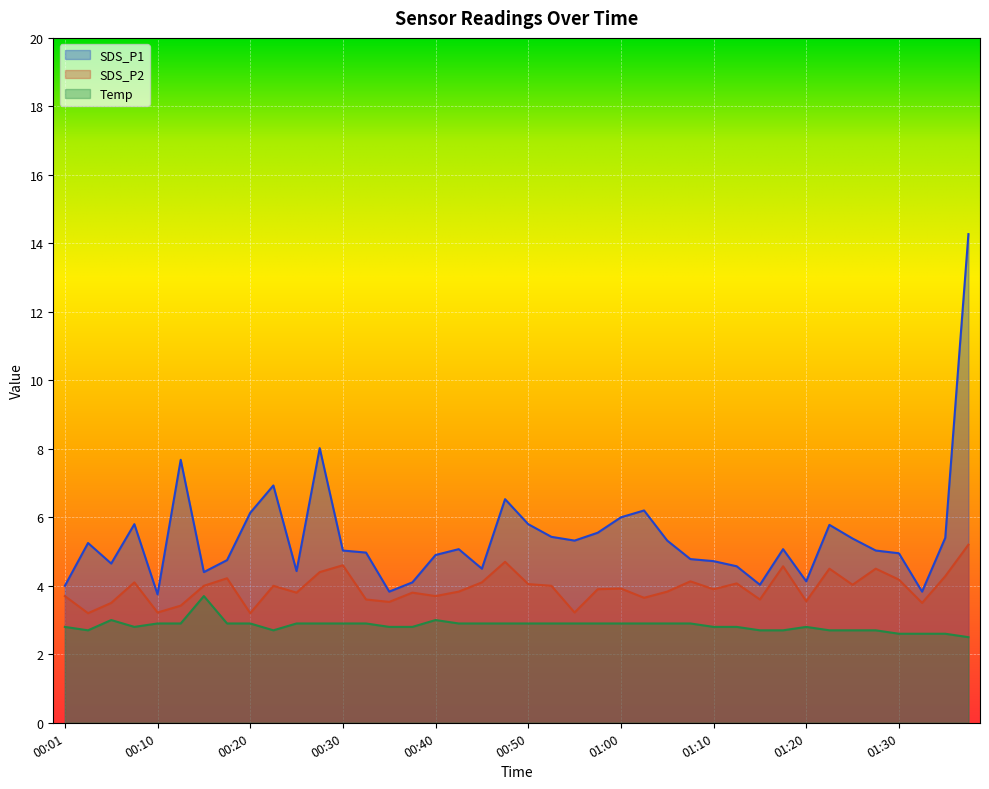

Is the value of SDS_P1 at 00:30 greater than the value of Temp at 00:40?

Yes